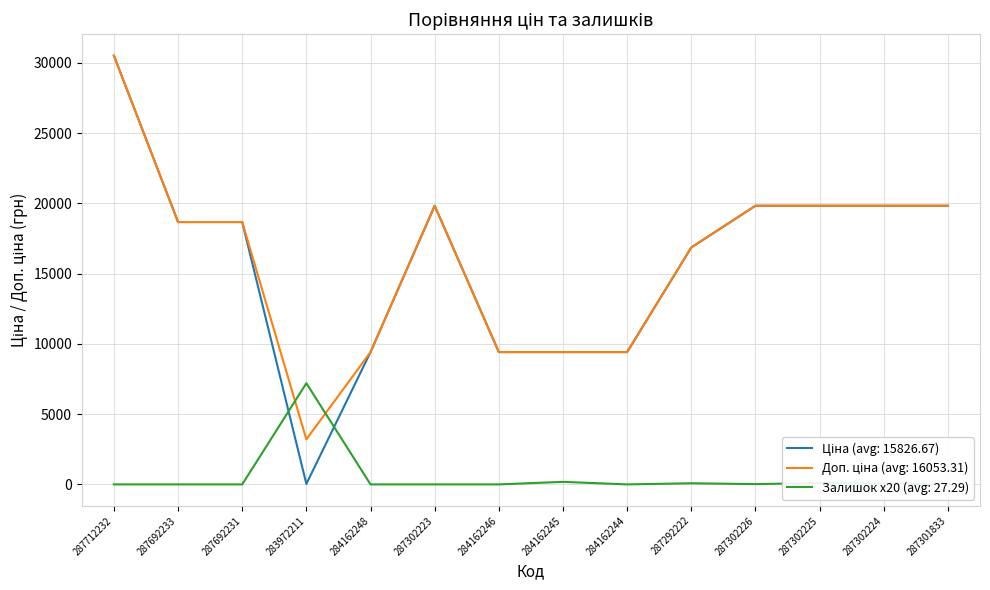

True or false: Ціна and Доп. ціна intersect in this chart.

False